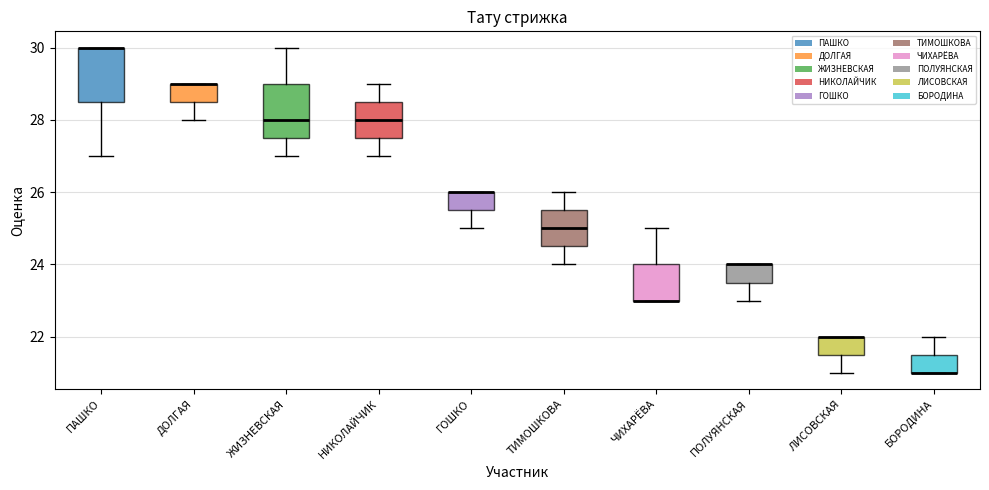

Where is the upper edge of the box for ДОЛГАЯ on the y-axis? The values are not printed on the chart, so give them approximately, as read against the axis.

29.0